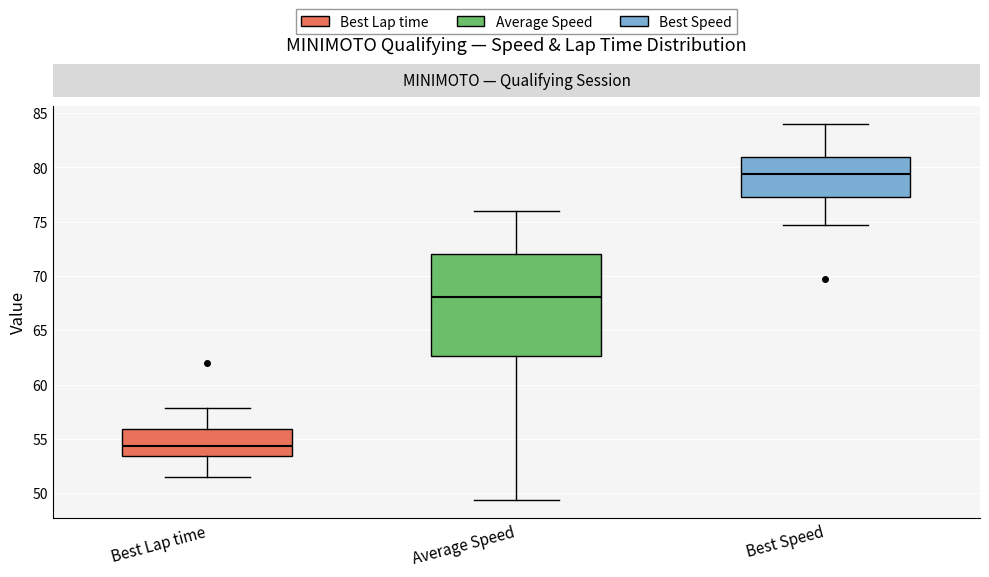

Which box is the tallest, from its lower edge to its upper edge?

Average Speed